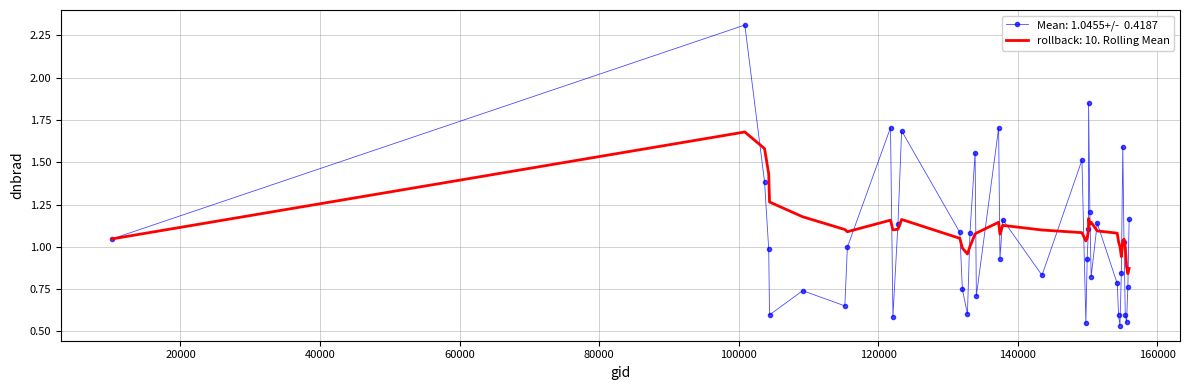

What is the maximum value shown in the chart?

2.3